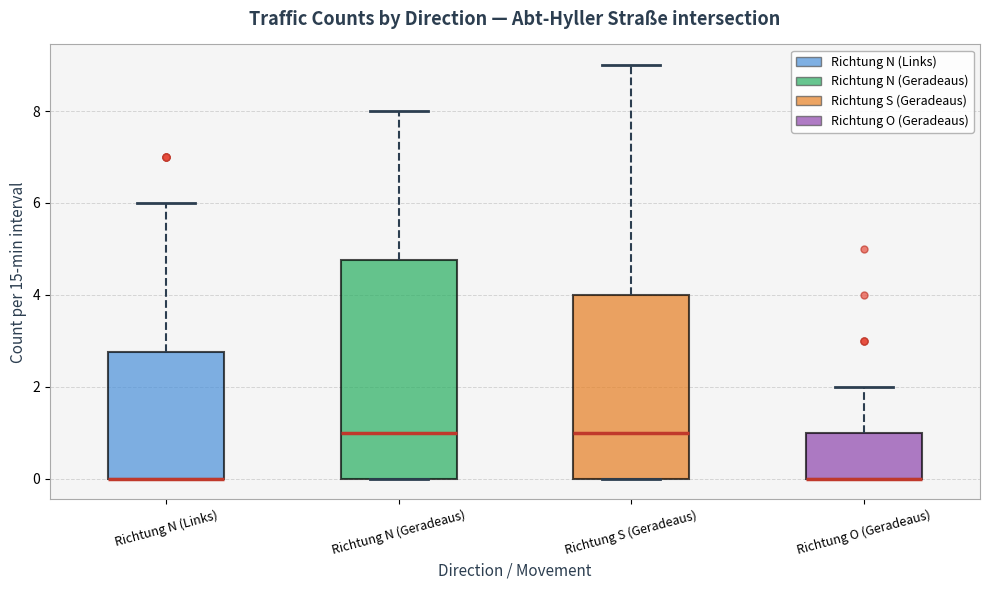

Where is the lower edge of the box for Richtung S (Geradeaus) on the y-axis? The values are not printed on the chart, so give them approximately, as read against the axis.

0.0